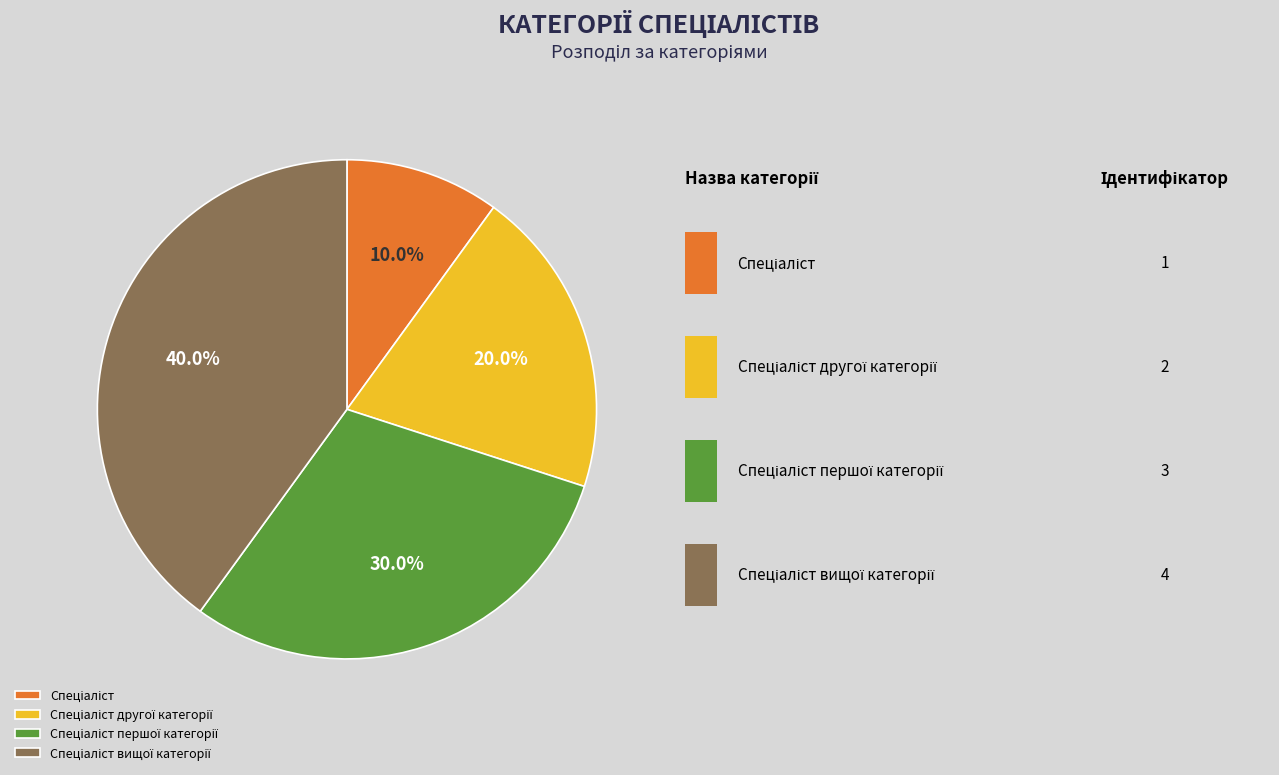

Is there any slice that represents more than half of the pie?

No